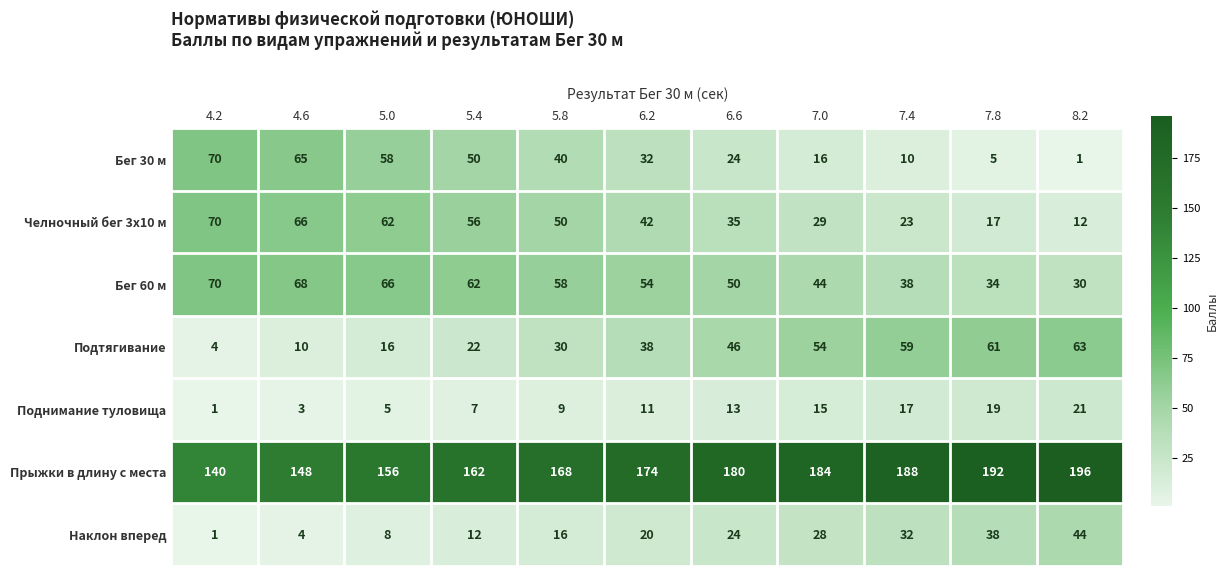

At 7.8, list the series in order from smallest to largest.

Бег 30 м, Челночный бег 3x10 м, Поднимание туловища, Бег 60 м, Наклон вперед, Подтягивание, Прыжки в длину с места